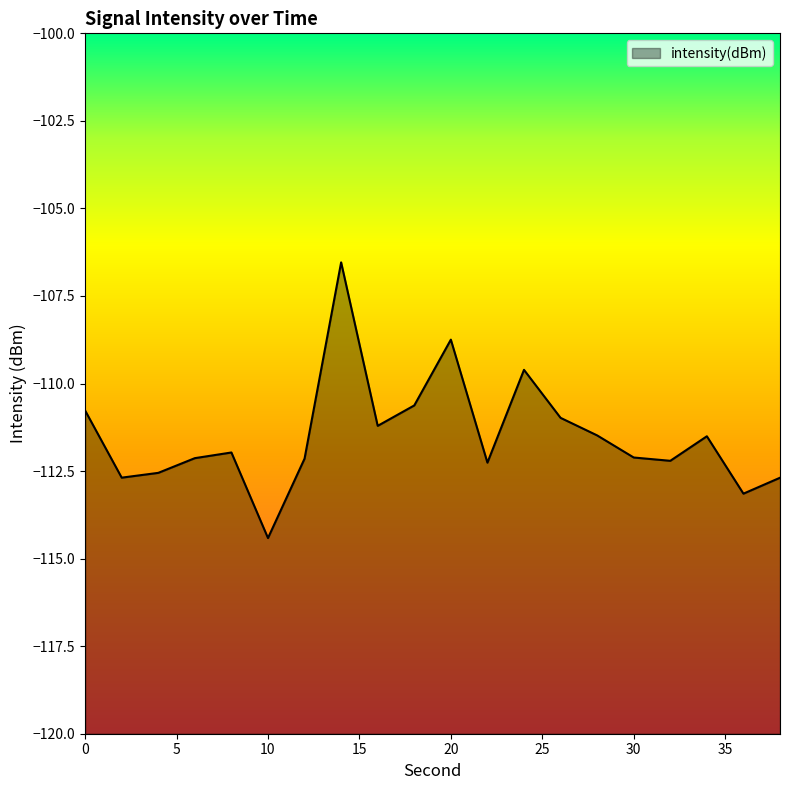

At which category does the data reach its first local valley?

2